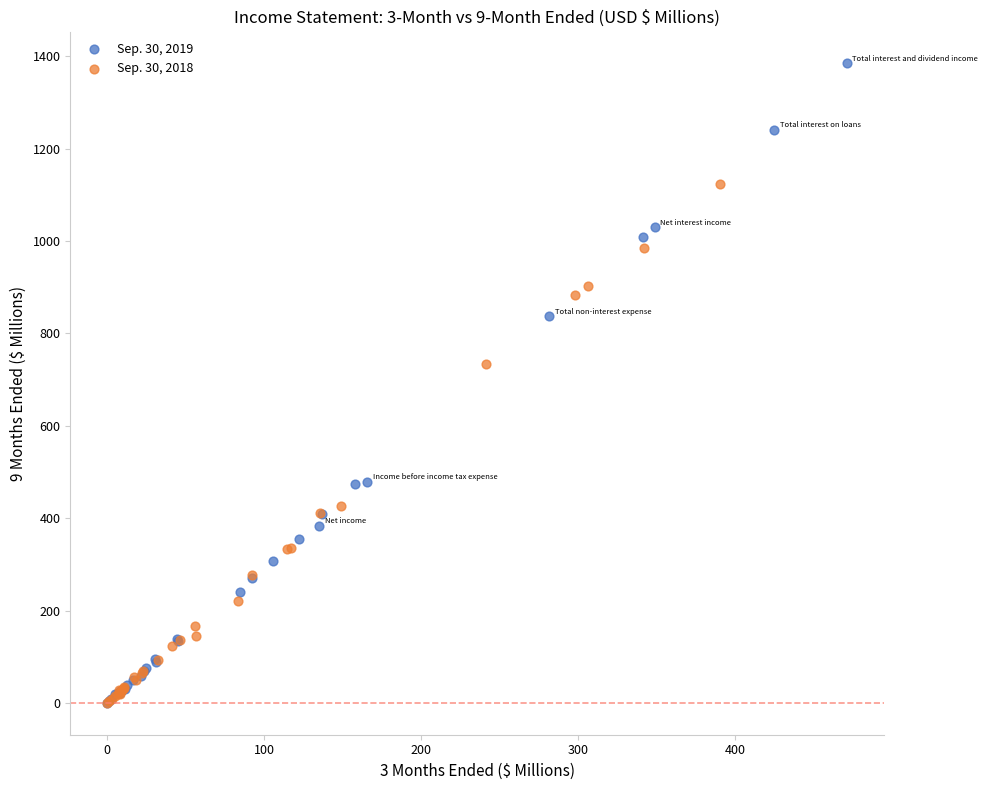

Which series reaches the maximum Y coordinate?

Sep. 30, 2019